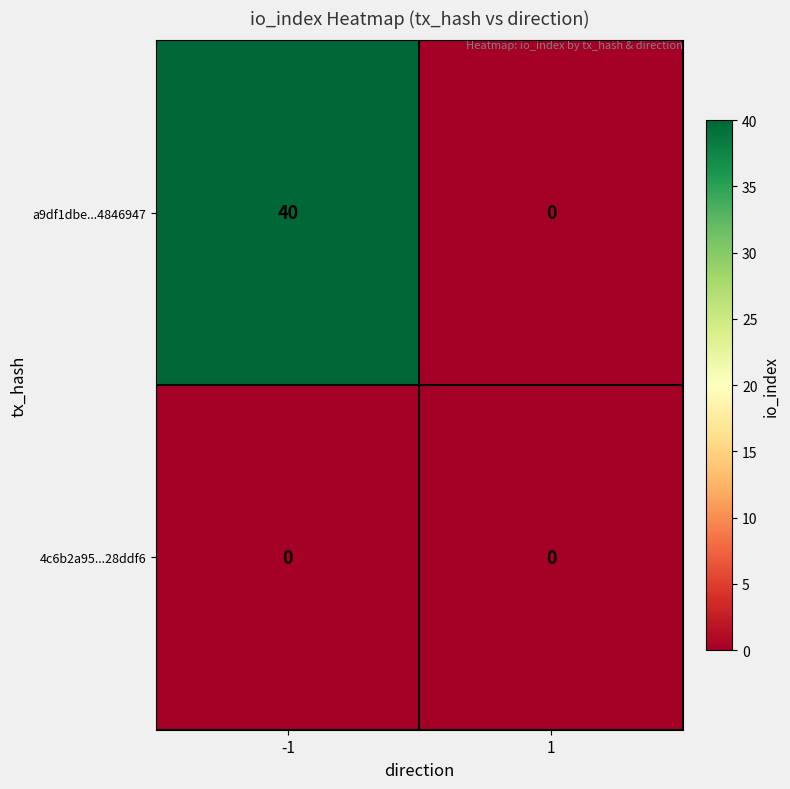

Which series has the largest range (max minus min)?

a9df1dbe...4846947